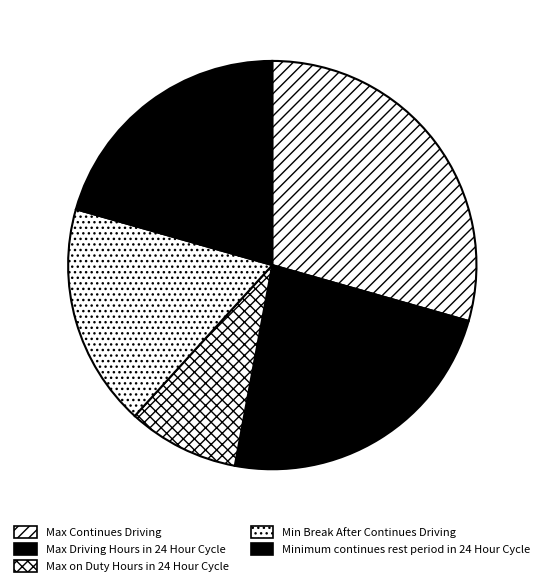

How many slices are in this pie chart?

5